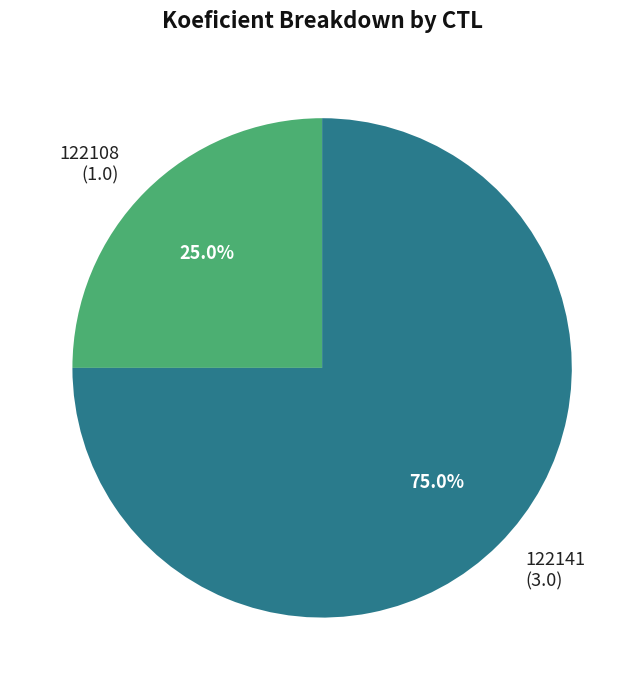

How many slices are in this pie chart?

2